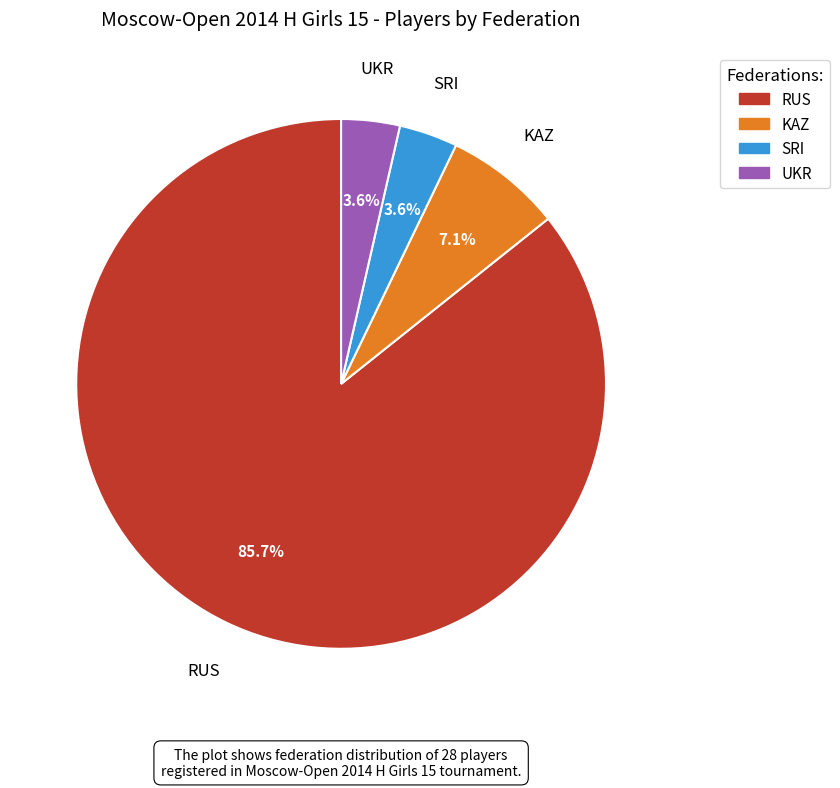

How much of the chart is everything except UKR?

96.4%